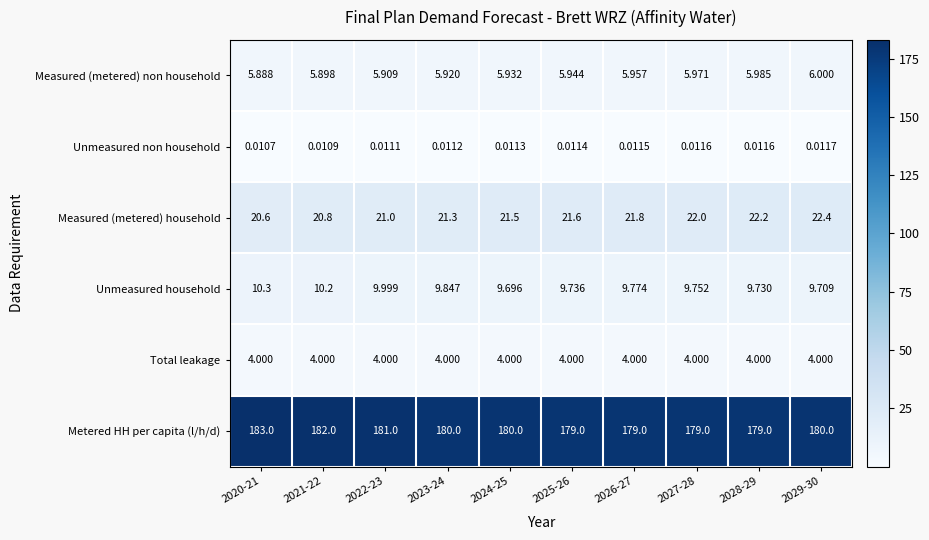

How many data points does each series have?

10